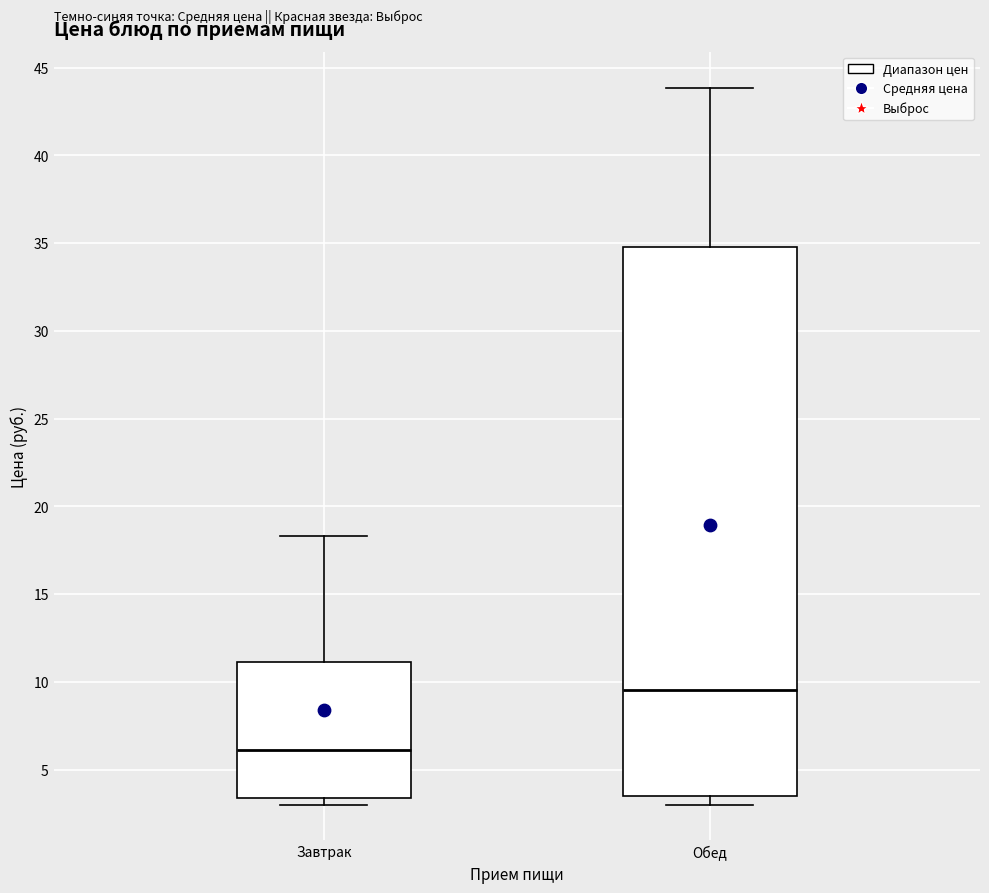

Where is the upper edge of the box for Завтрак on the y-axis? The values are not printed on the chart, so give them approximately, as read against the axis.

11.0